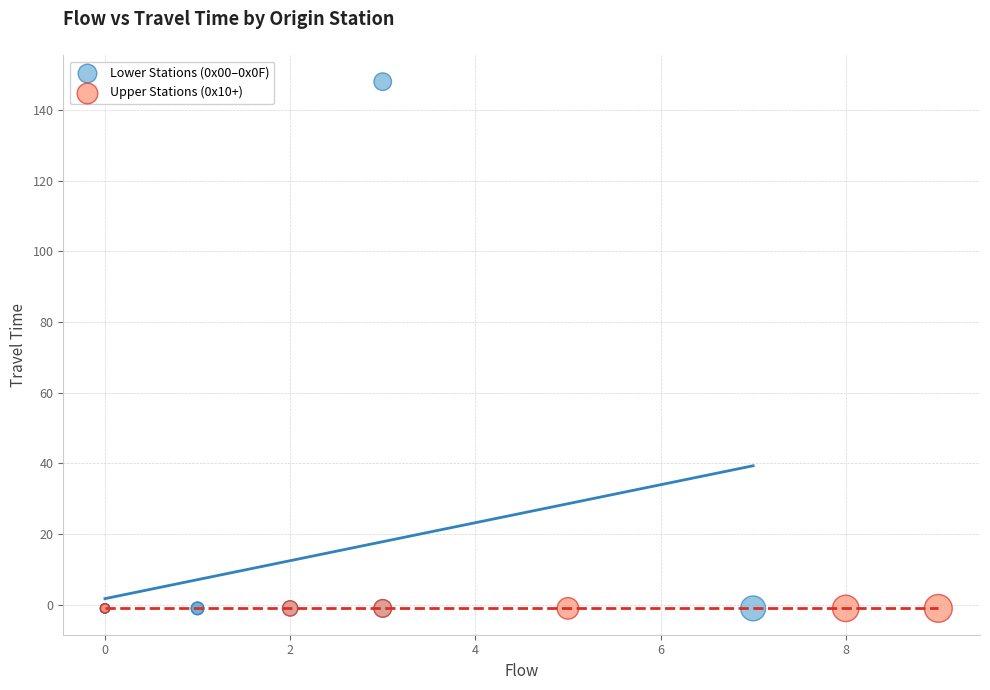

Which series contains the highest Y value?

Lower Stations (0x00–0x0F)